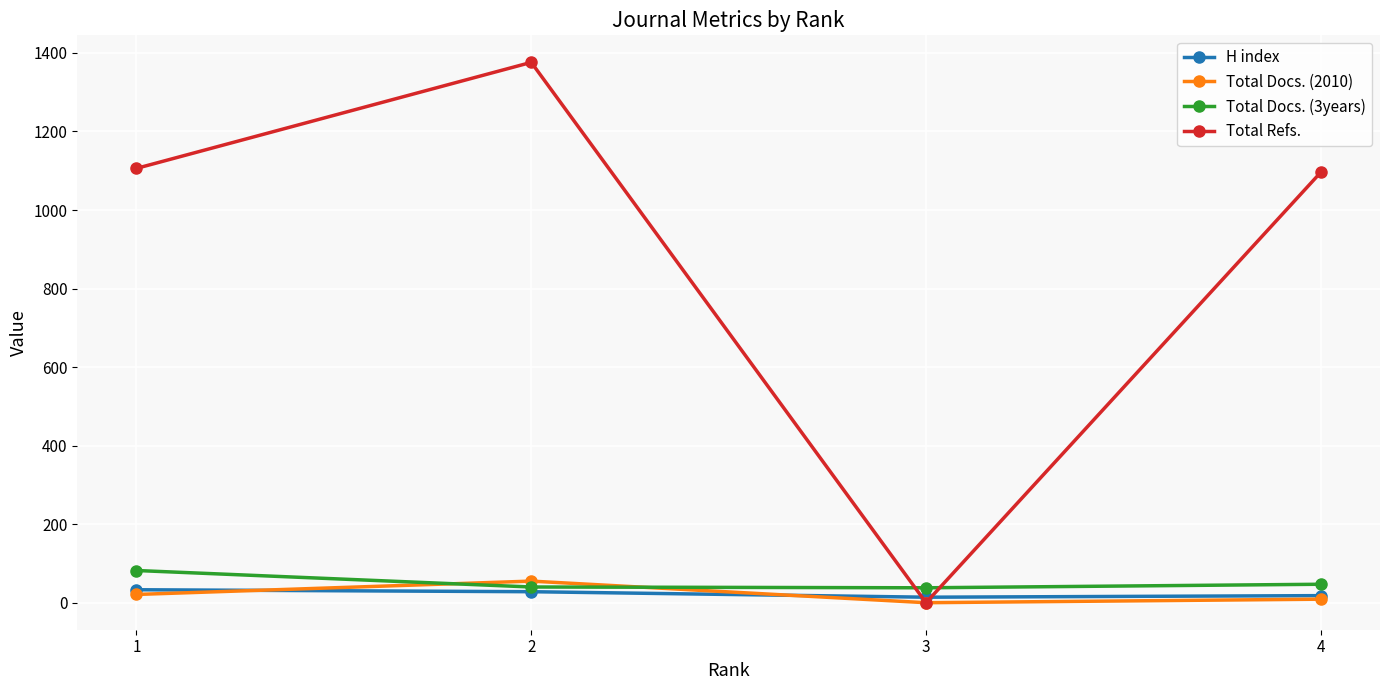

How many distinct data groups are displayed?

4